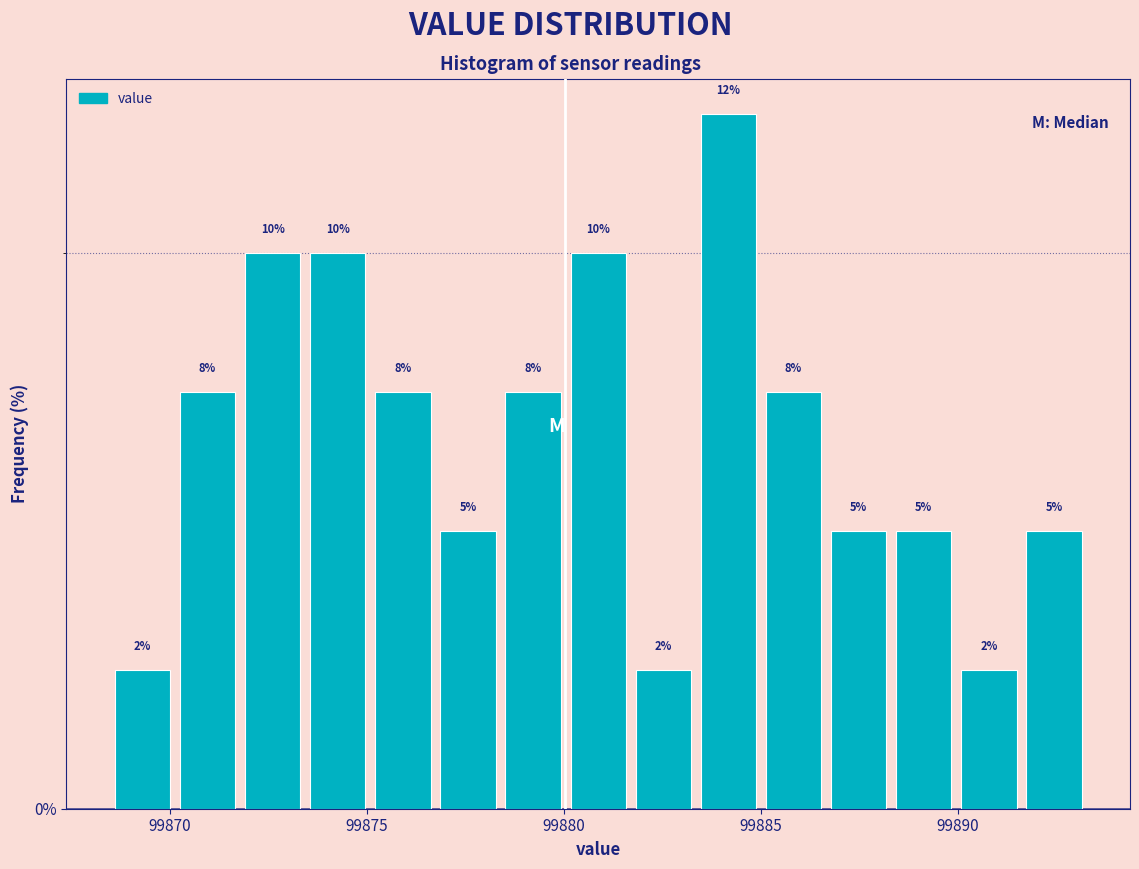

Around what value on the x-axis is the tallest bar? Give the approximate position of its centre, as read against the axis.

99884.0